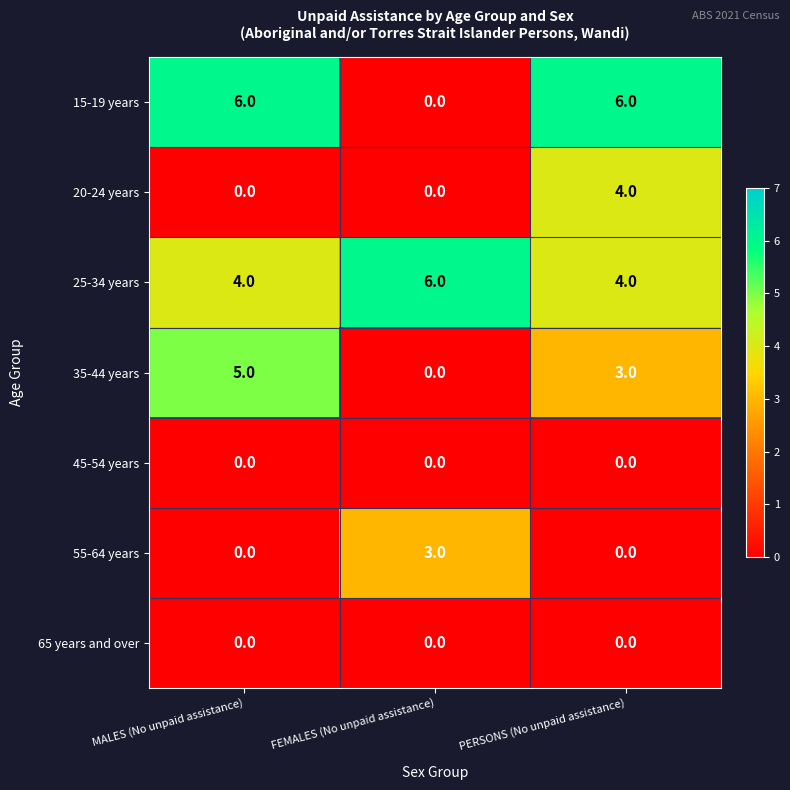

Count the number of categories in the chart.

3